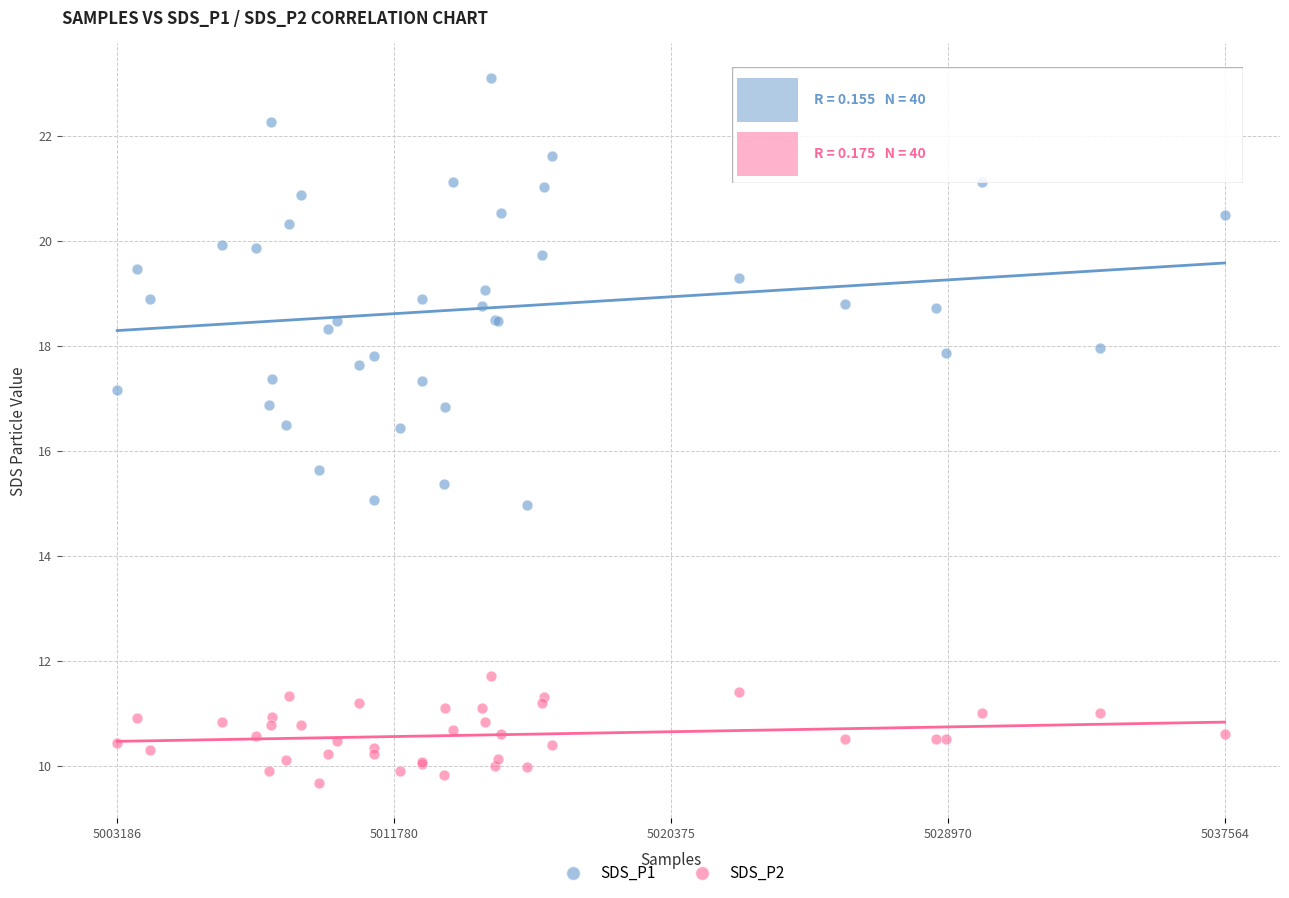

Which series has the widest spread of Y values?

SDS_P1